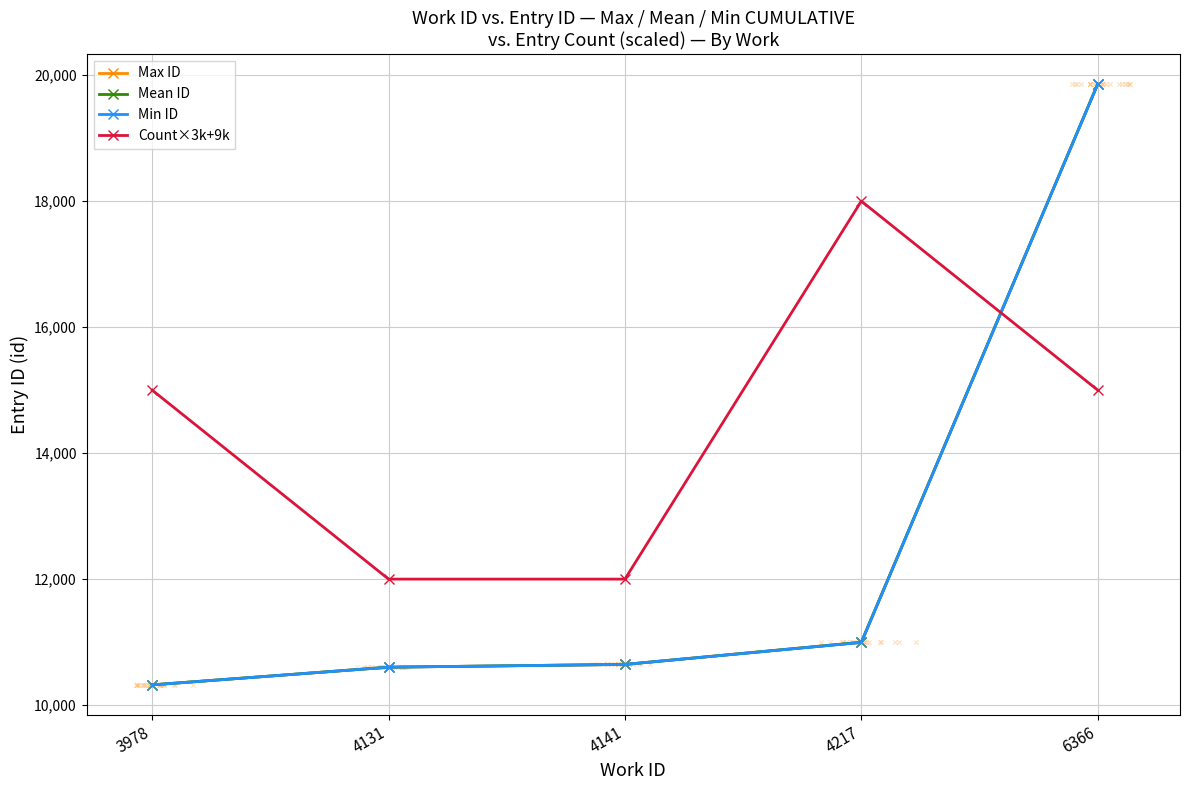

Which series reaches the maximum Y coordinate?

Max ID